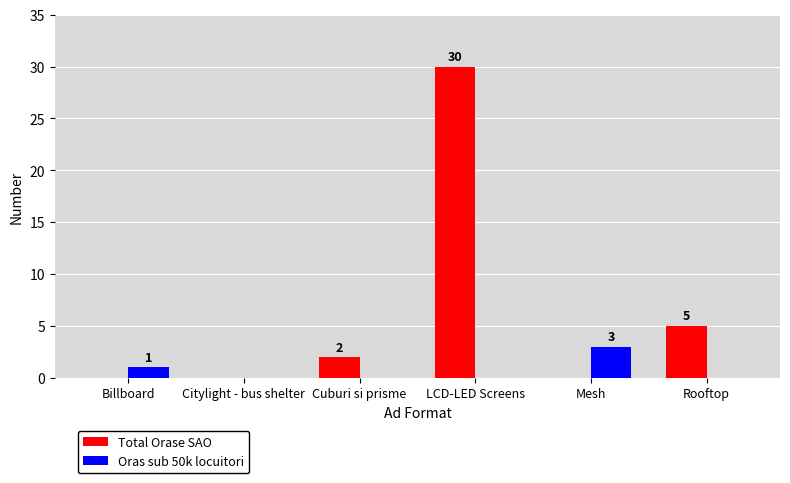

Reading left to right, list all the values displayed in this chart.

Total Orase SAO: 0	0	2	30	0	5
Oras sub 50k locuitori: 1	0	0	0	3	0